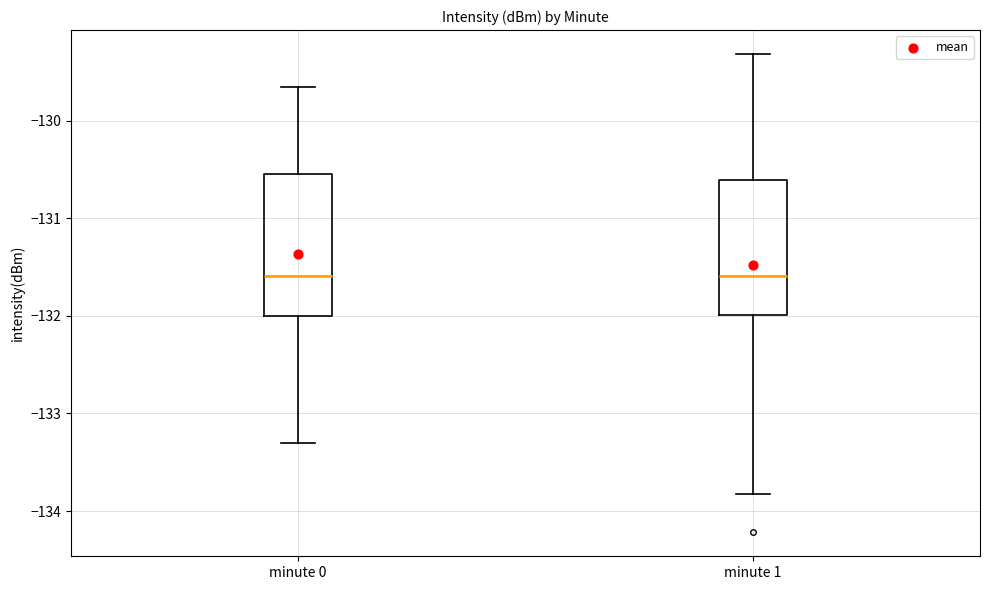

Reading left to right, read every box against the y-axis: the position of its median line, the range the box covers, and the ends of its whiskers. The values are not printed on the chart, so give them approximately, as read against the axis.

minute 0: median -131.6, box -132.0 to -130.5, whiskers -133.3 to -129.7
minute 1: median -131.6, box -132.0 to -130.6, whiskers -133.8 to -129.3